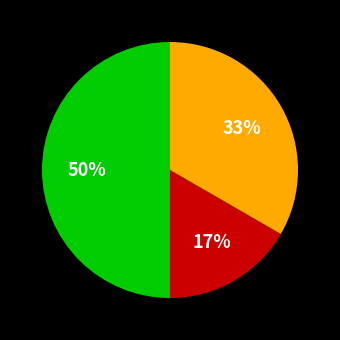

How many segments does this pie chart have?

3